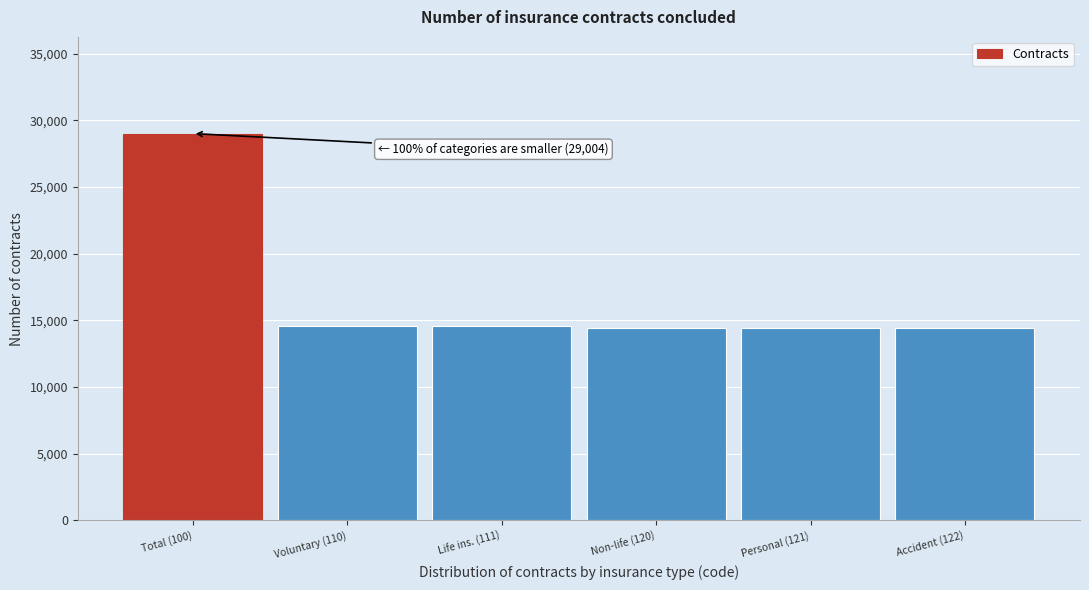

Is it true that the value at Voluntary (110) is 14566?

True